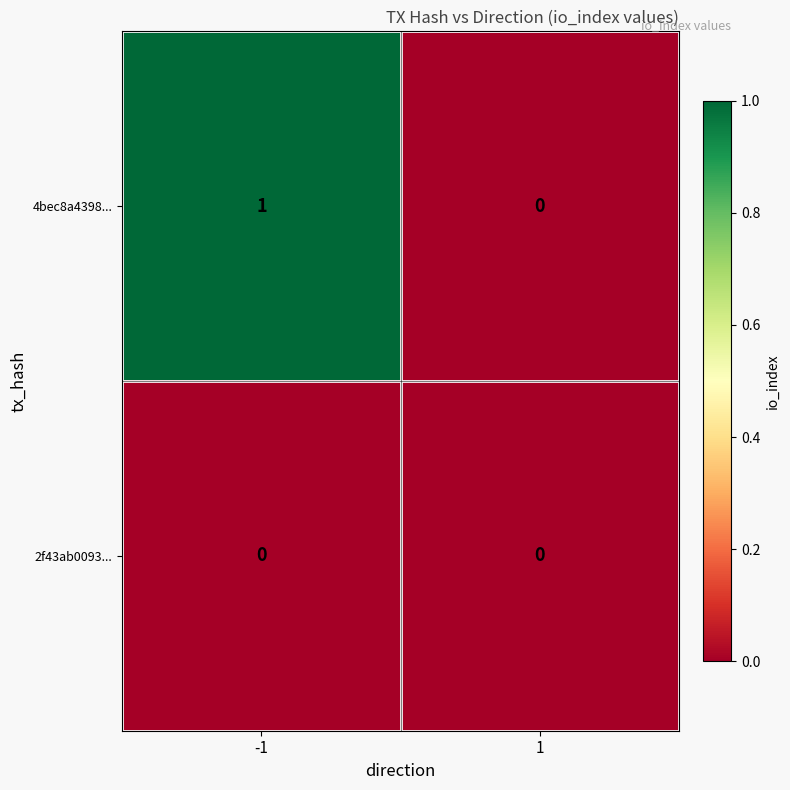

Between -1 and 1, which series saw the biggest shift?

4bec8a4398...